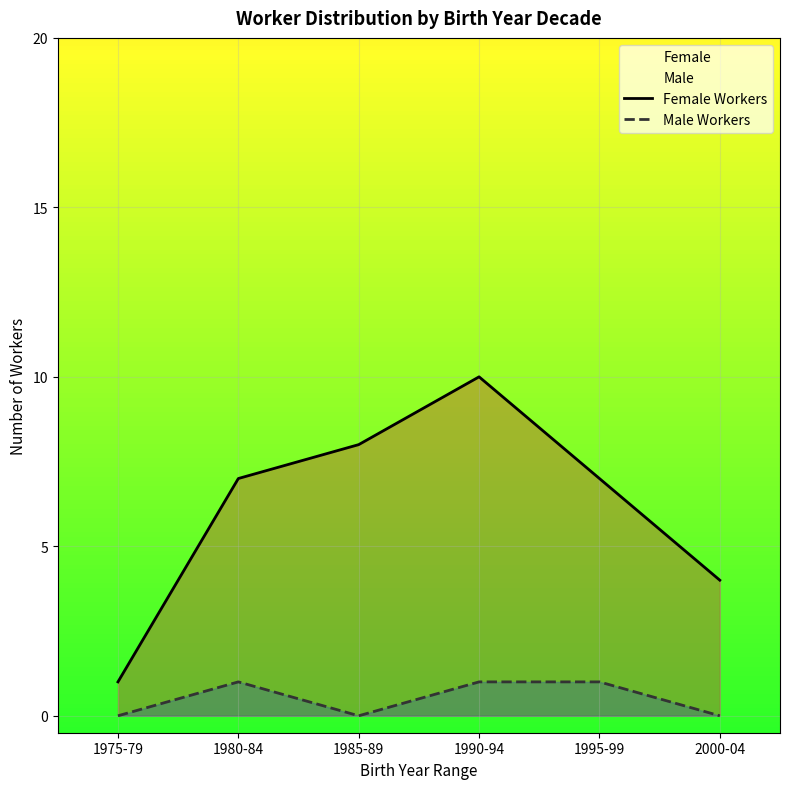

Reading left to right, transcribe all the data shown in this chart.

Female Workers: 1975-79=1	1980-84=7	1985-89=8	1990-94=10	1995-99=7	2000-04=4
Male Workers: 1975-79=0	1980-84=1	1985-89=0	1990-94=1	1995-99=1	2000-04=0